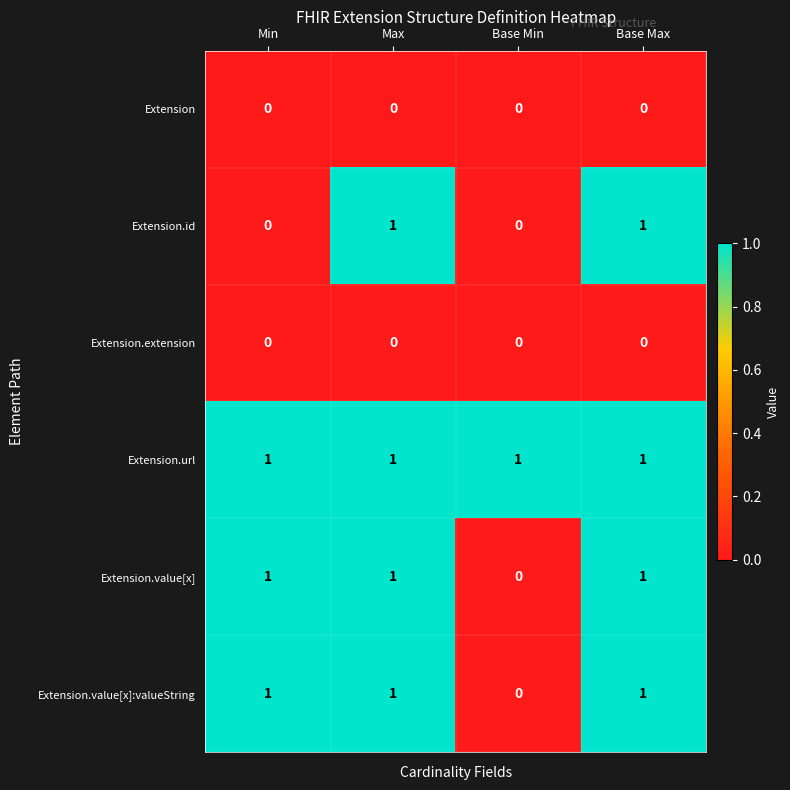

What is the sum of all Extension.value[x]:valueString values?

3